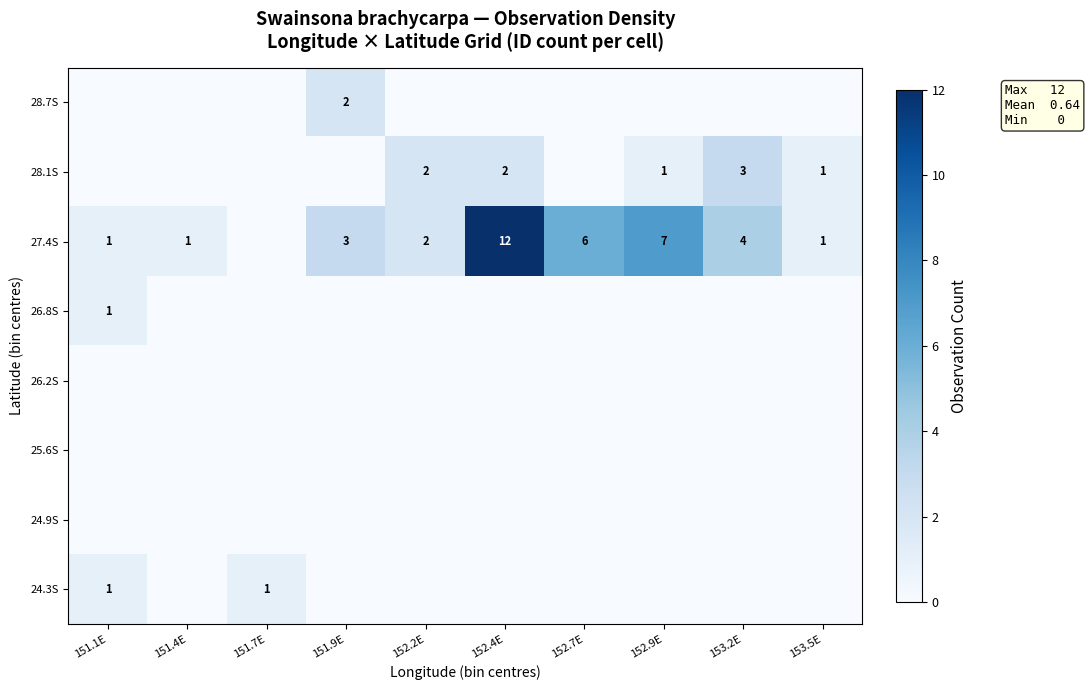

Between 153.2E and 152.7E, which is larger?

153.2E